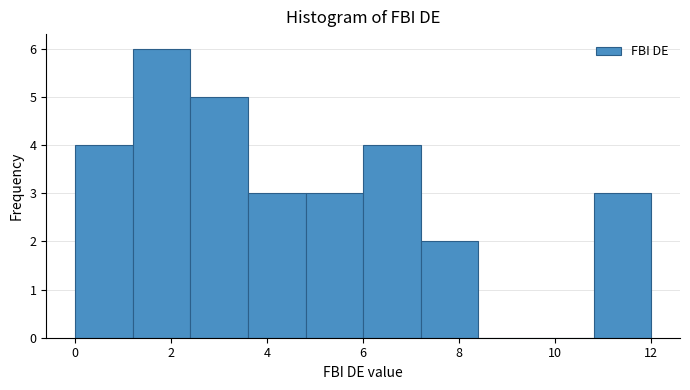

What is the height of the bar covering 2.4 to 3.6 on the x-axis? The values are not printed on the chart, so give them approximately, as read against the axis.

5